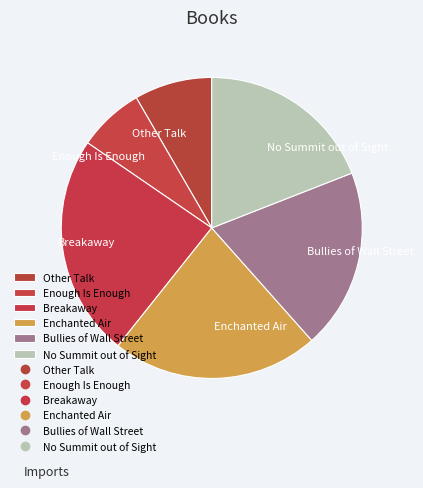

Combined, do Other Talk and Enchanted Air account for over 50%?

No